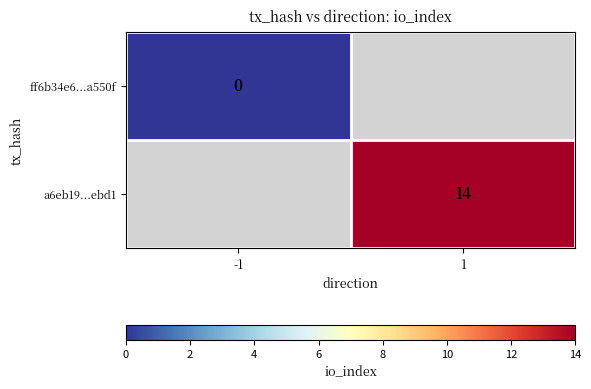

True or false: a6eb19...ebd1 has a value of 24 at 1.

False